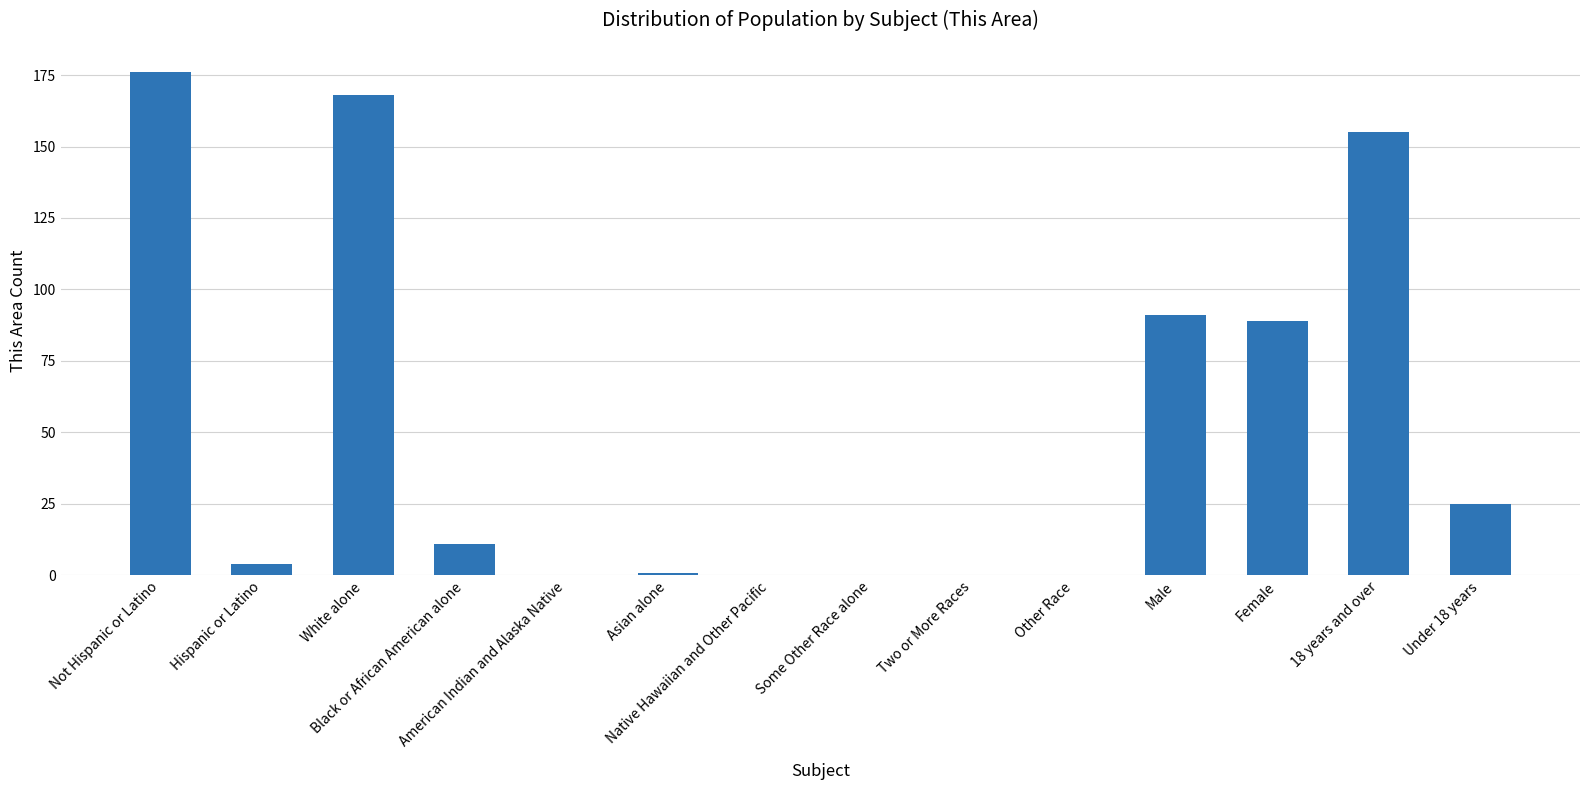

What is the sum of all values?

720